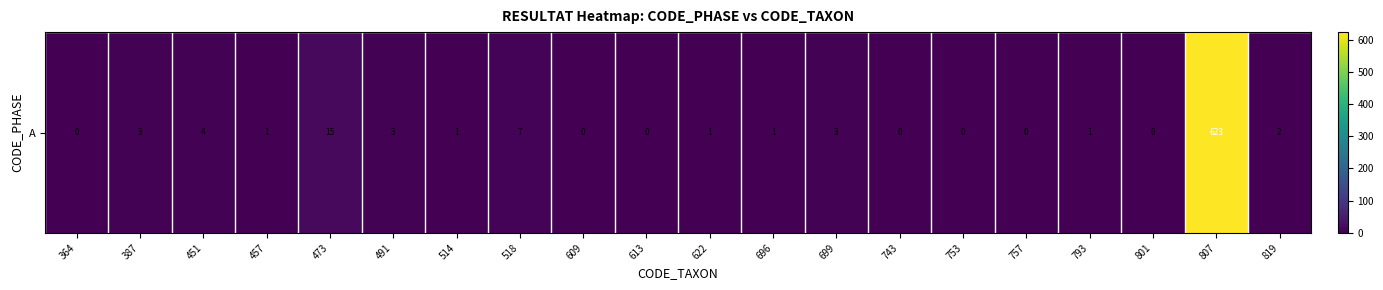

At which label does the data first exceed 1?

387